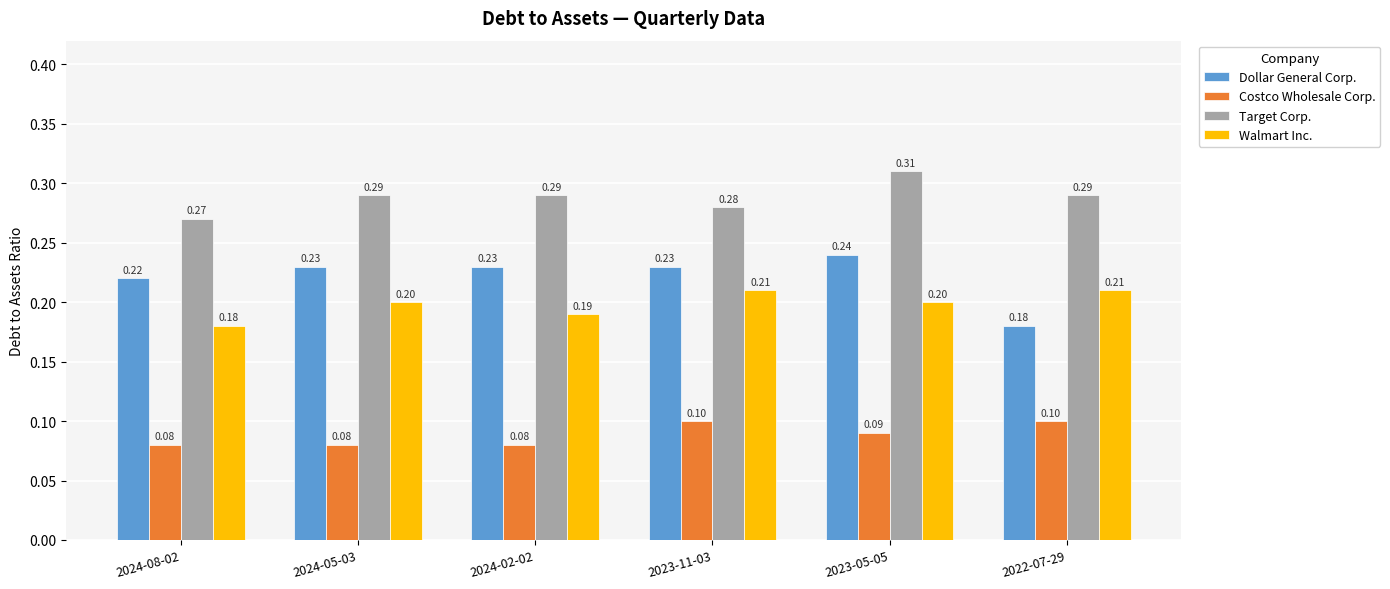

True or false: Target Corp. has a value of 0.1 at 2022-07-29.

False